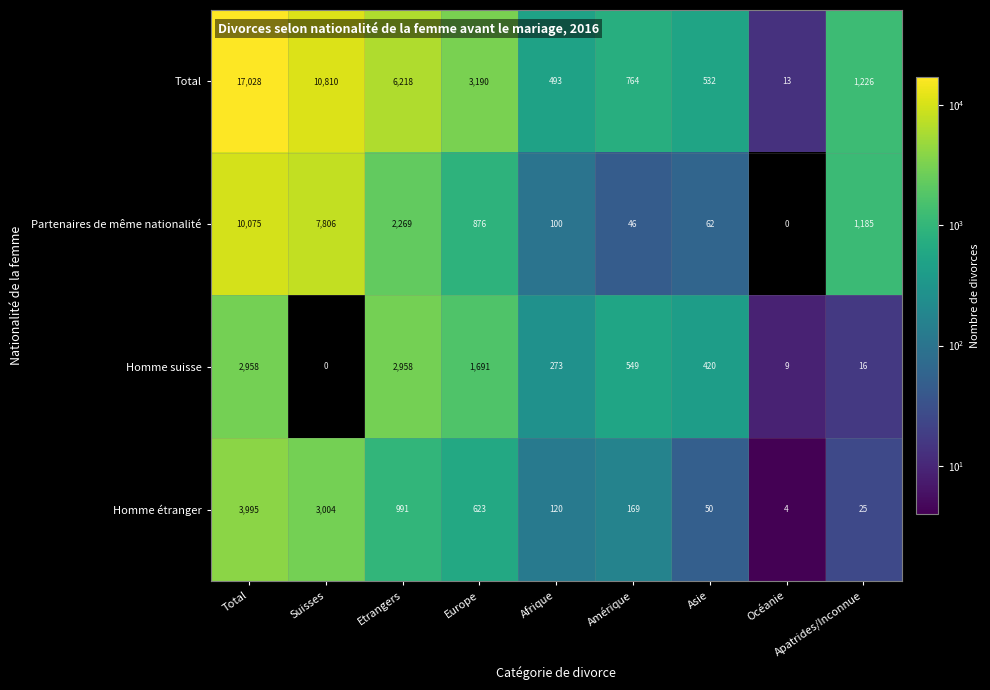

What is the average value of the Homme étranger series?

998